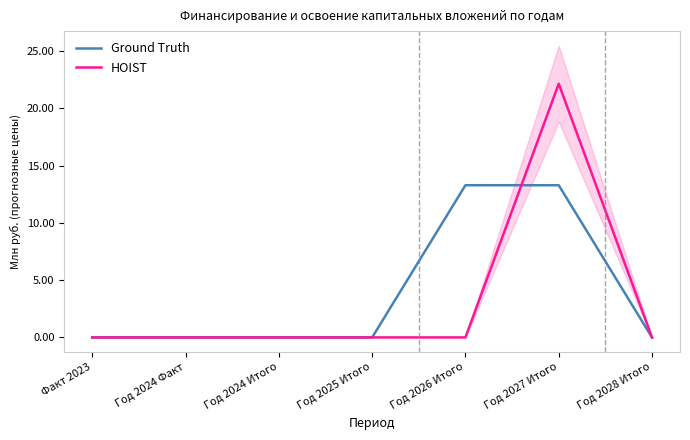

How many interior local peaks does the HOIST series have?

1